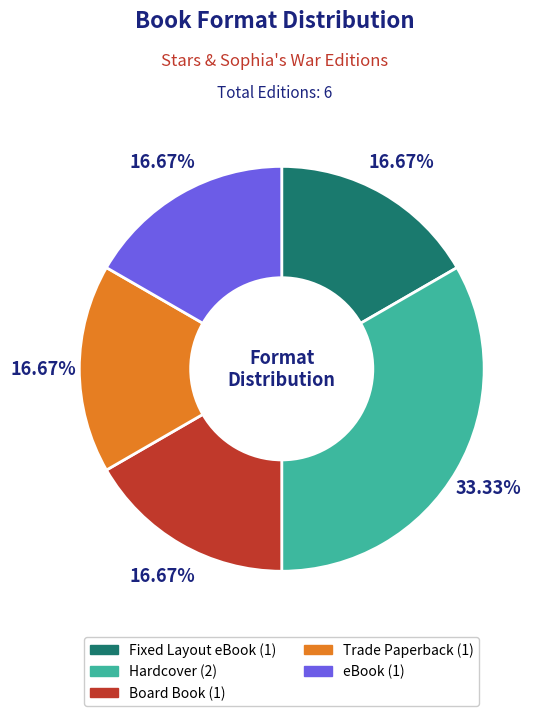

Approximately how many times larger is the value at Fixed Layout eBook compared to Trade Paperback?

1.0